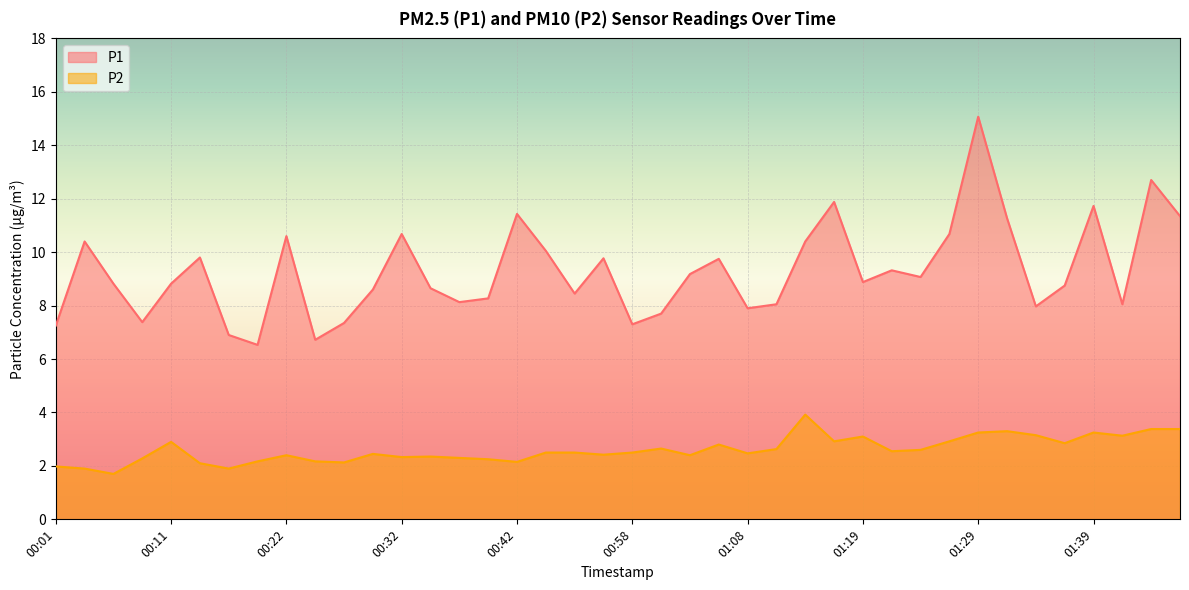

Which series has the largest total across all categories?

P1